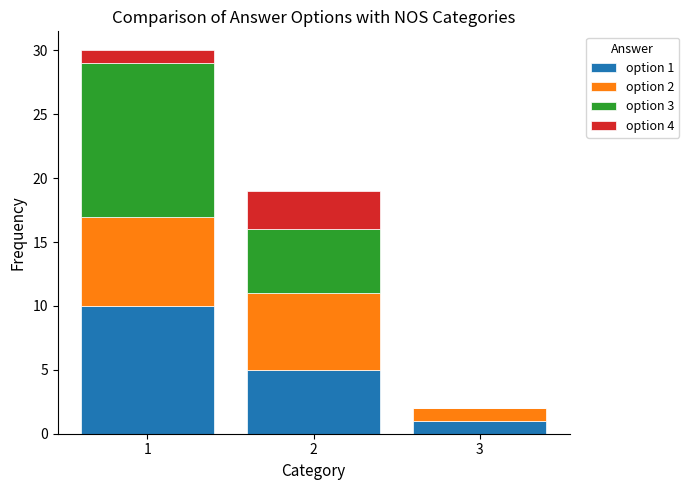

How many series are shown in this chart?

4